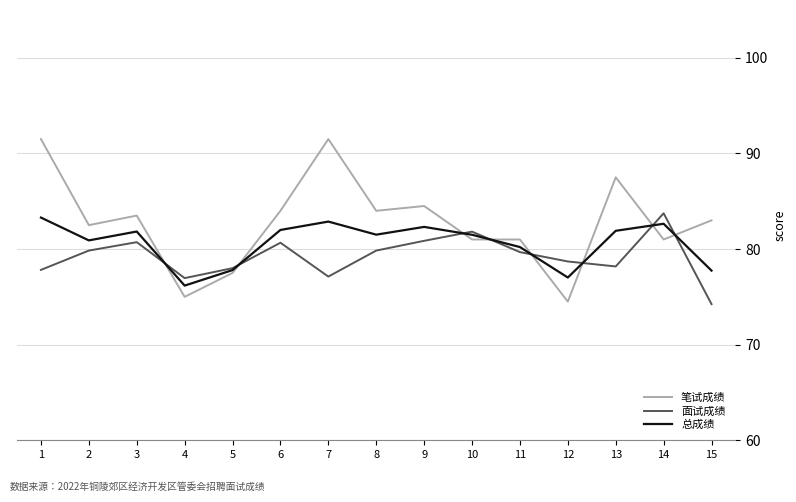

What are all the series names shown in the legend?

笔试成绩, 面试成绩, 总成绩